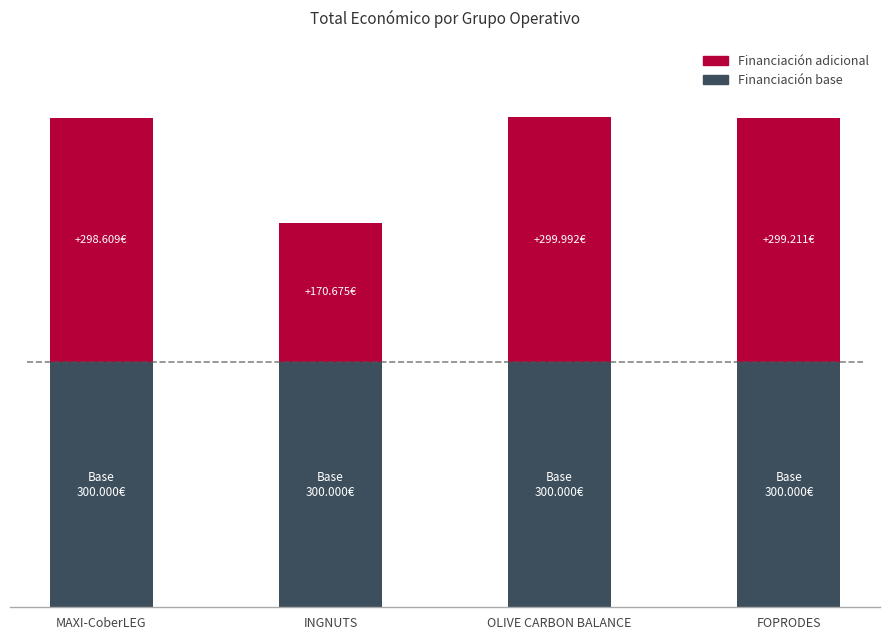

Does the chart contain any negative values?

No